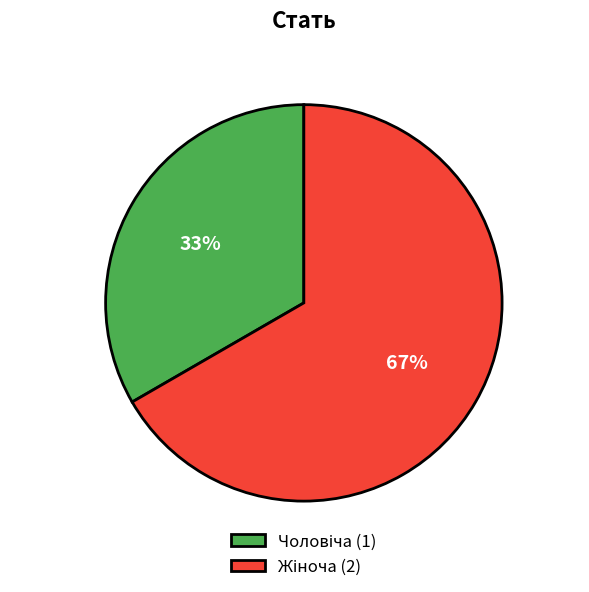

Is there a majority slice in this chart?

Yes